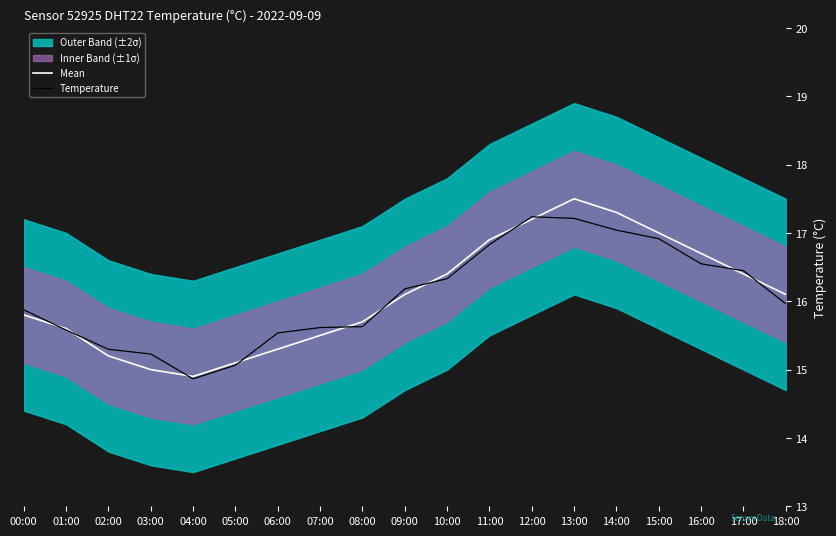

How many lines are shown in the chart?

2